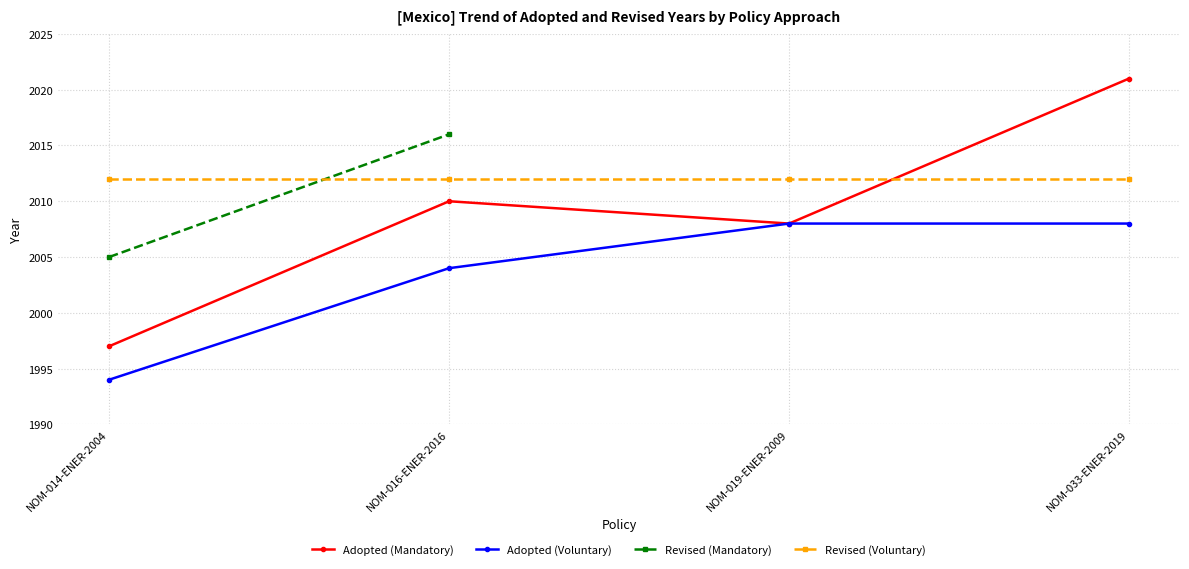

At which category is the sum across all series the highest?

NOM-033-ENER-2019